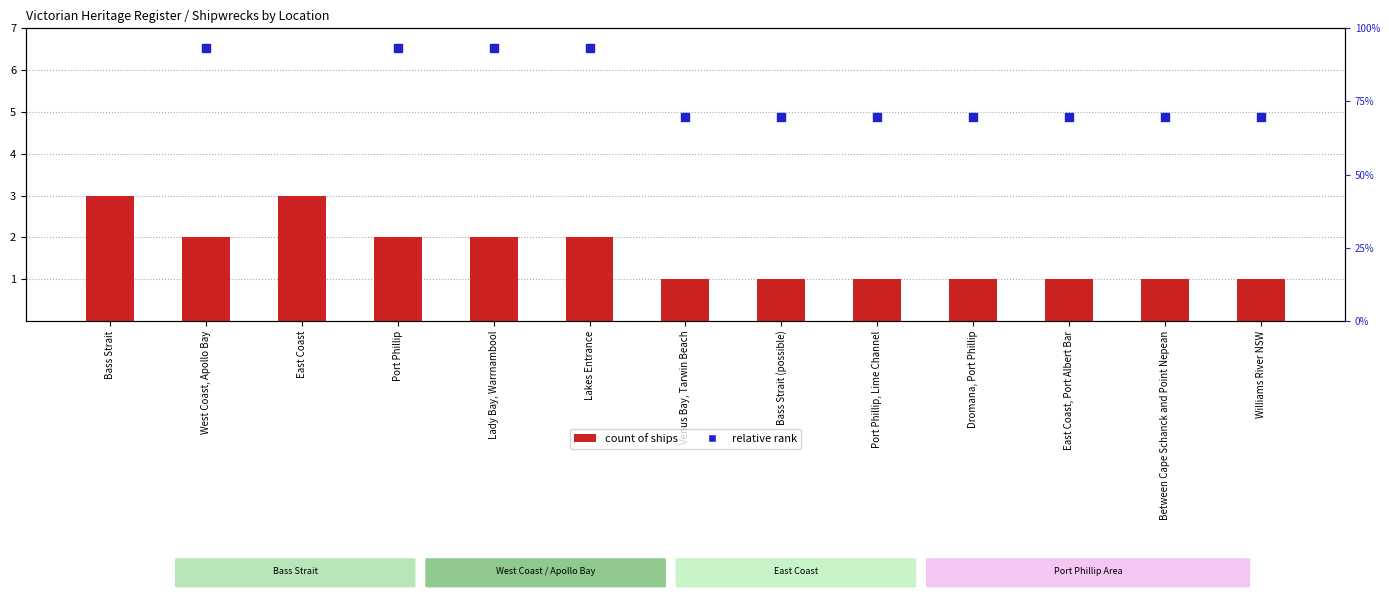

Is the value of relative rank at Lady Bay, Warrnambool greater than the value of count of ships at East Coast?

Yes